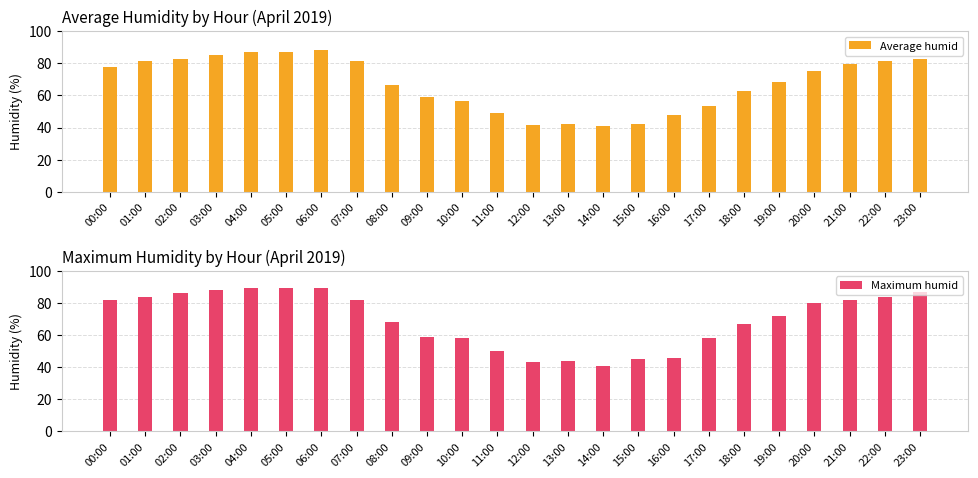

What value does the Average humid series have at 02:00?

82.5